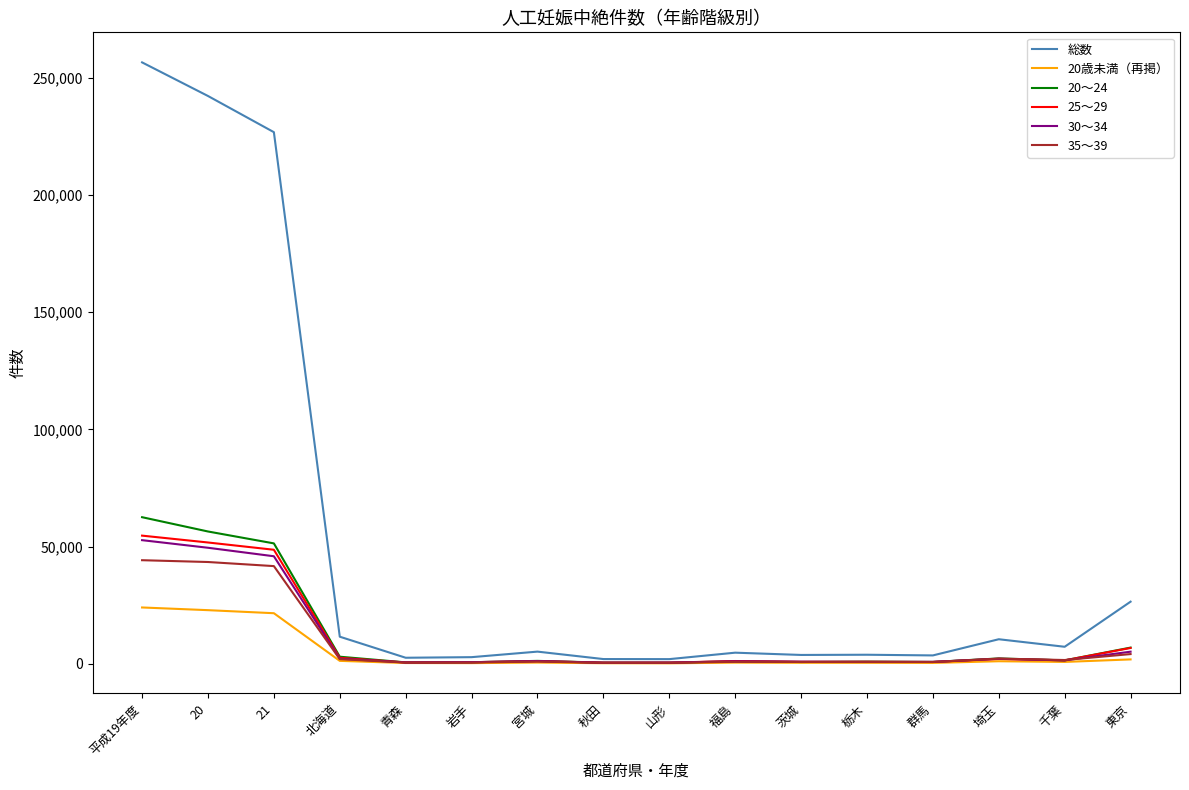

Which label corresponds to the largest value in the chart?

平成19年度